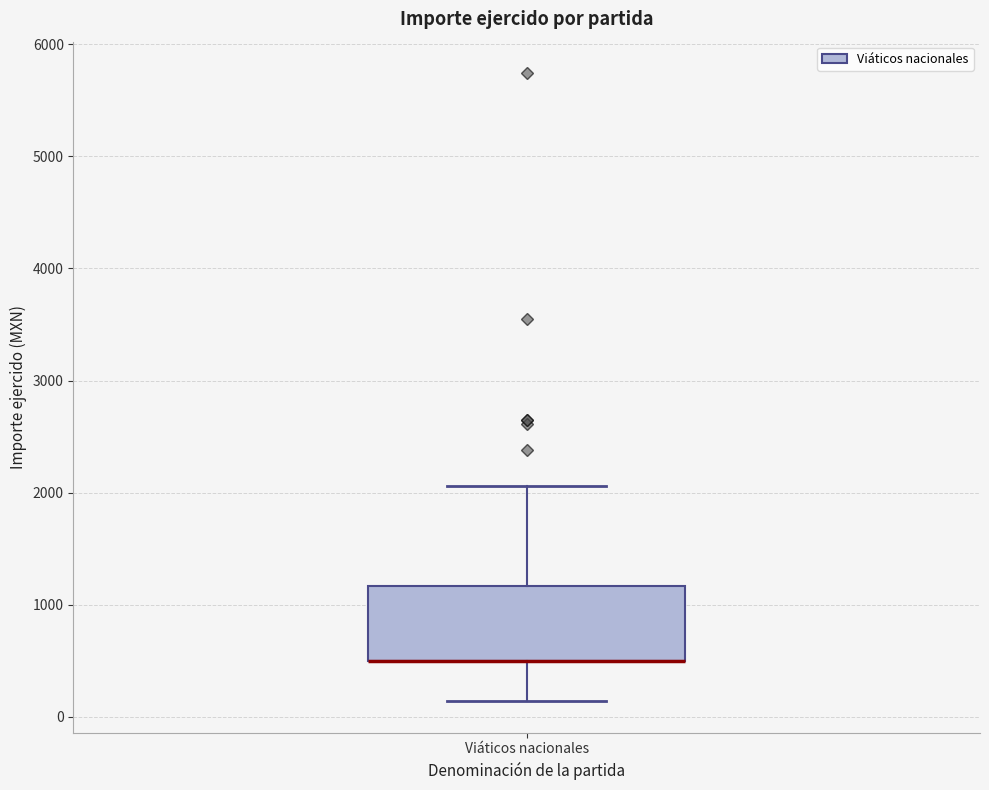

Where is the upper edge of the box for Viáticos nacionales on the y-axis? The values are not printed on the chart, so give them approximately, as read against the axis.

1200